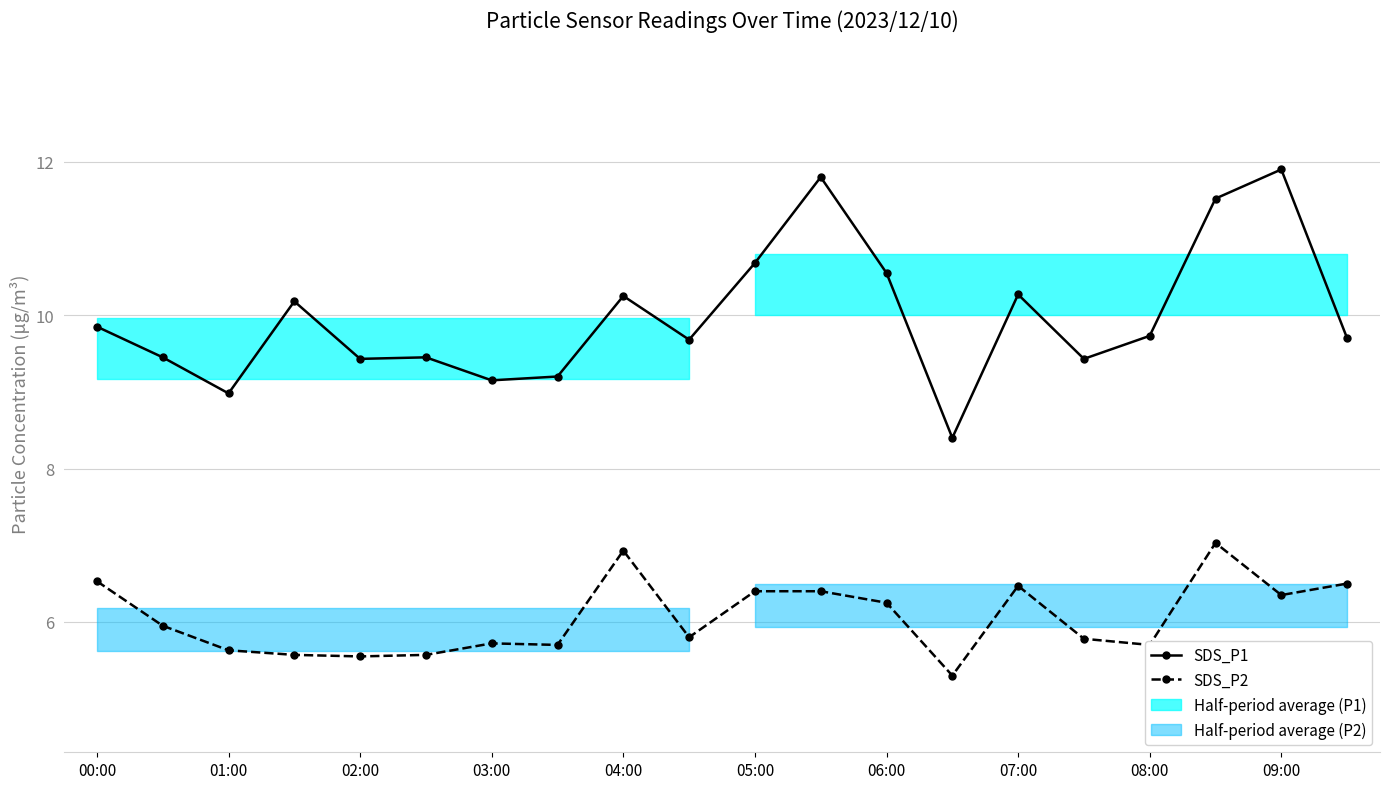

True or false: SDS_P2 and SDS_P1 cross at least once.

False